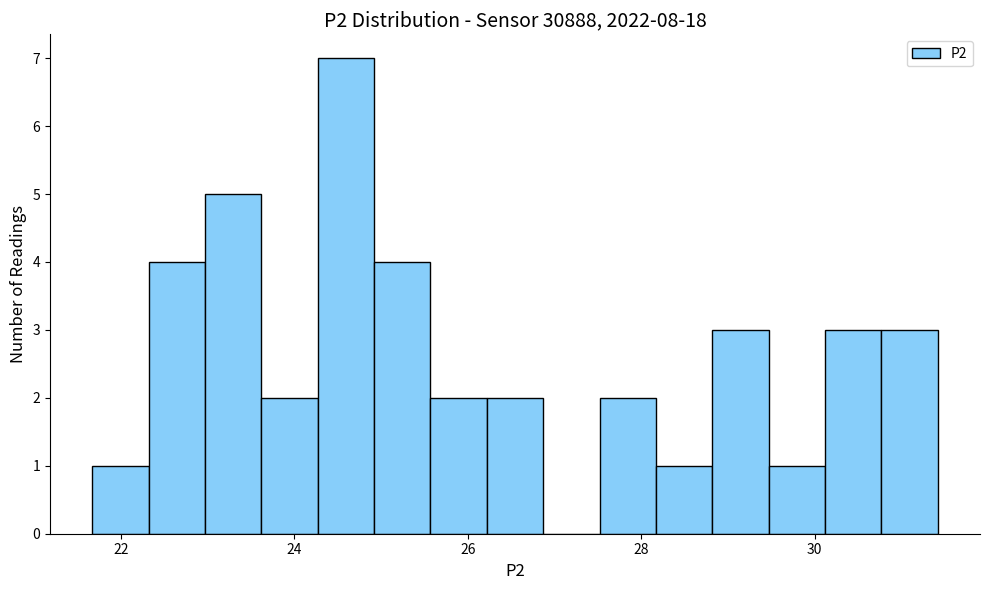

Around what value on the x-axis is the tallest bar? Give the approximate position of its centre, as read against the axis.

24.6